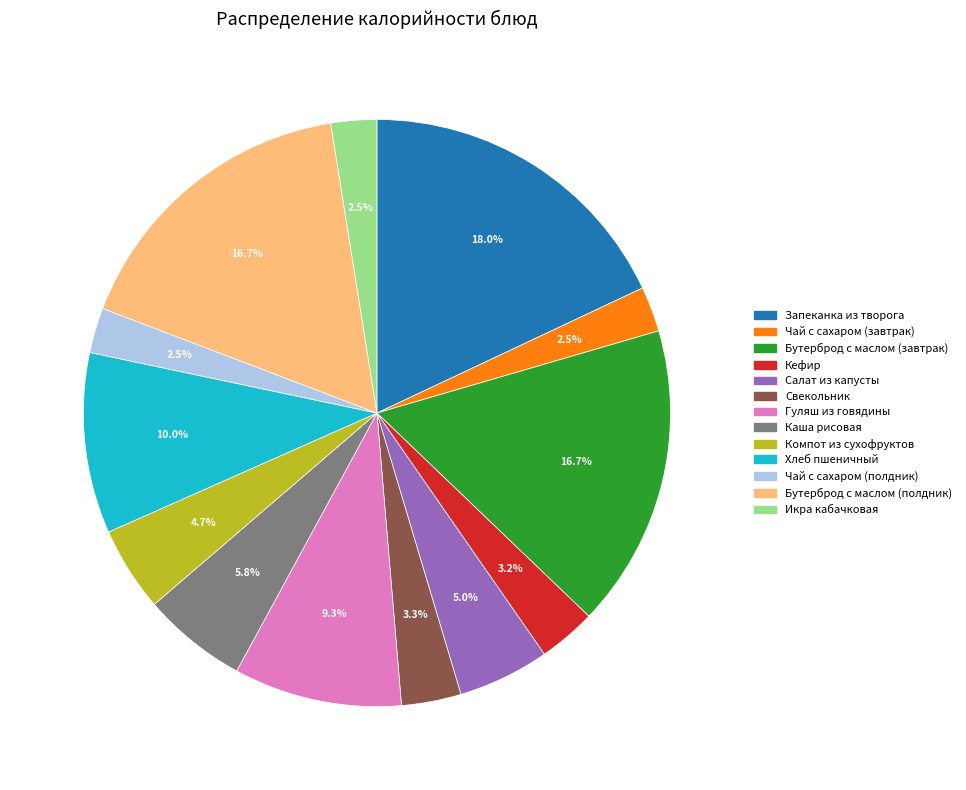

Is there a majority slice in this chart?

No